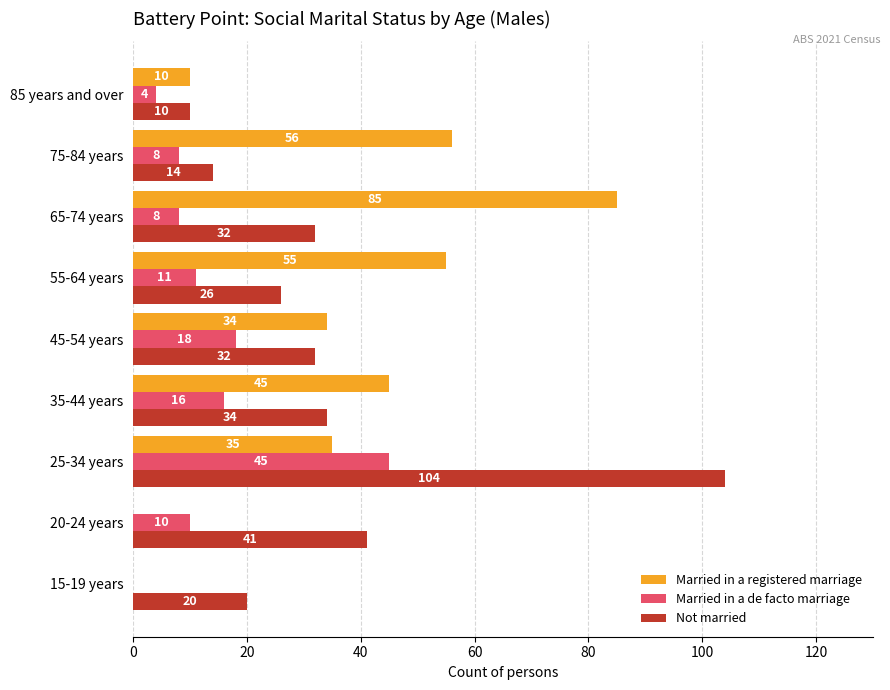

At which label does Not married reach its peak?

25-34 years